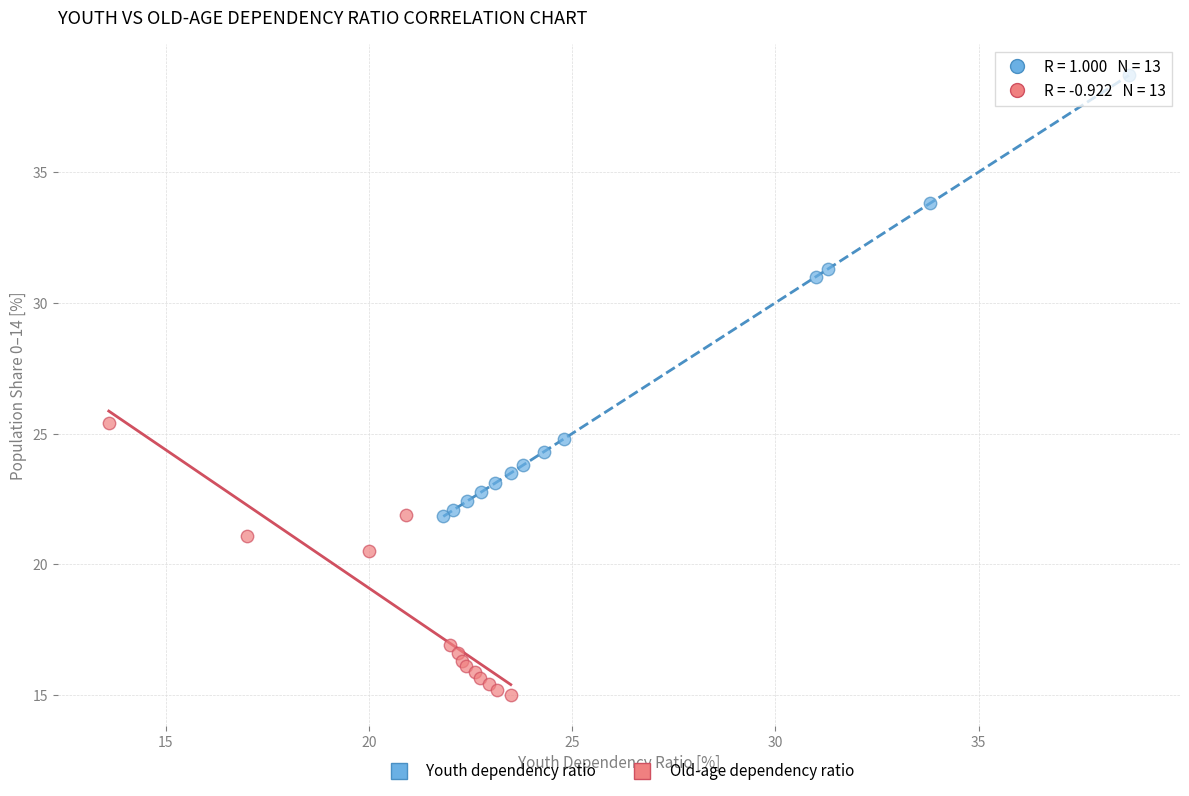

Which series contains the highest Y value?

Youth dependency ratio